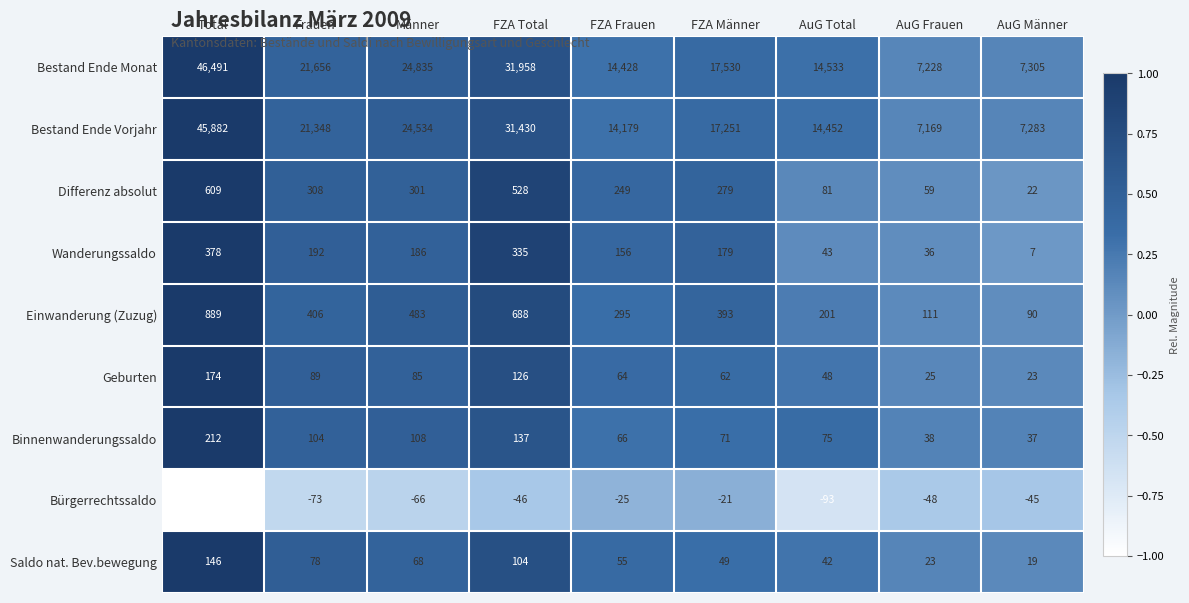

True or false: Wanderungssaldo has a value of 64 at AuG Total.

False